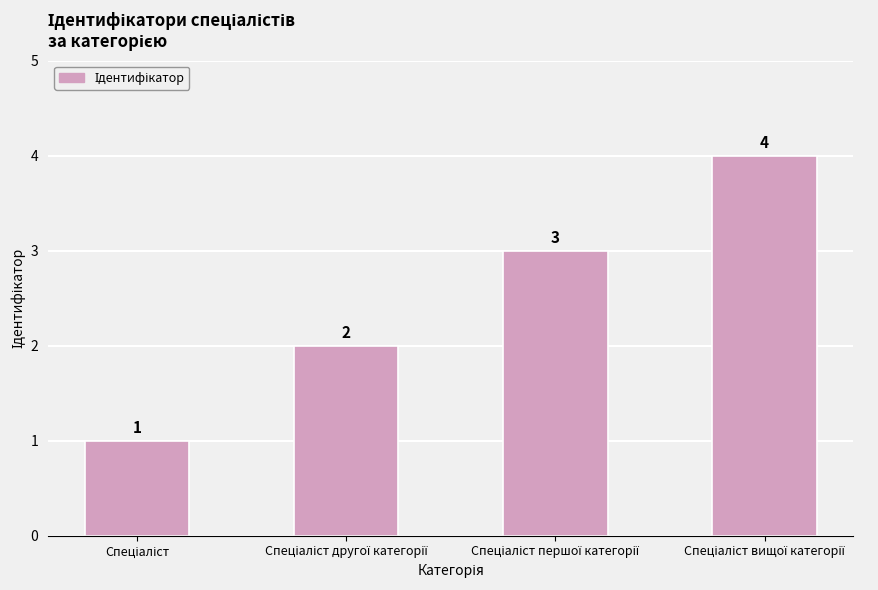

What is the value of the 2nd bar from the left?

2